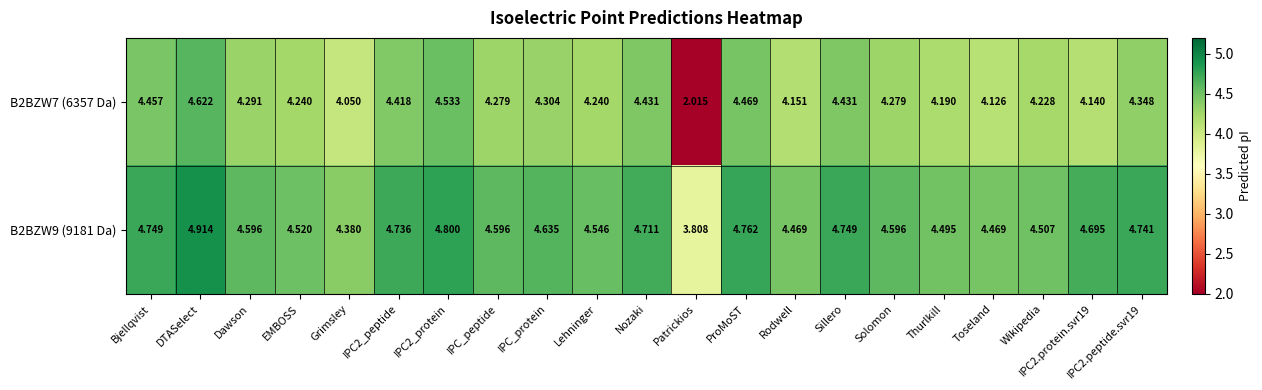

Rank the series by their average value, from highest to lowest.

B2BZW9 (9181 Da), B2BZW7 (6357 Da)